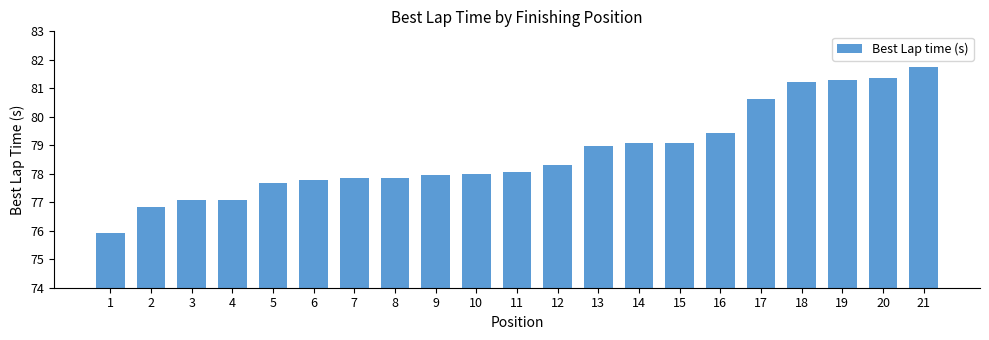

What is the change in value from 17 to 19?

+0.6